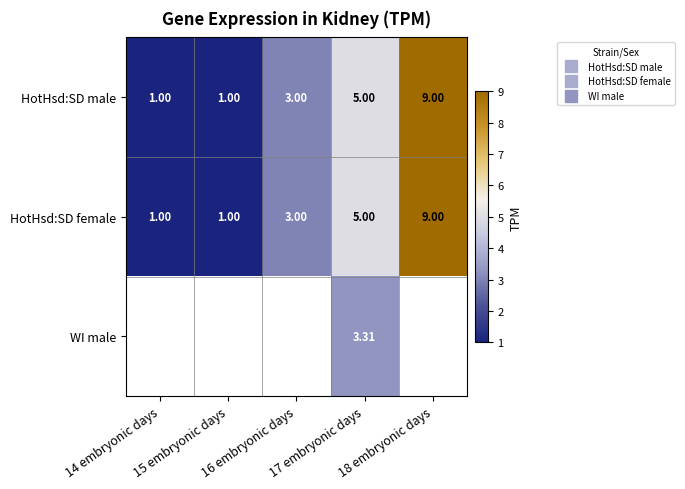

Count the number of categories in the chart.

5